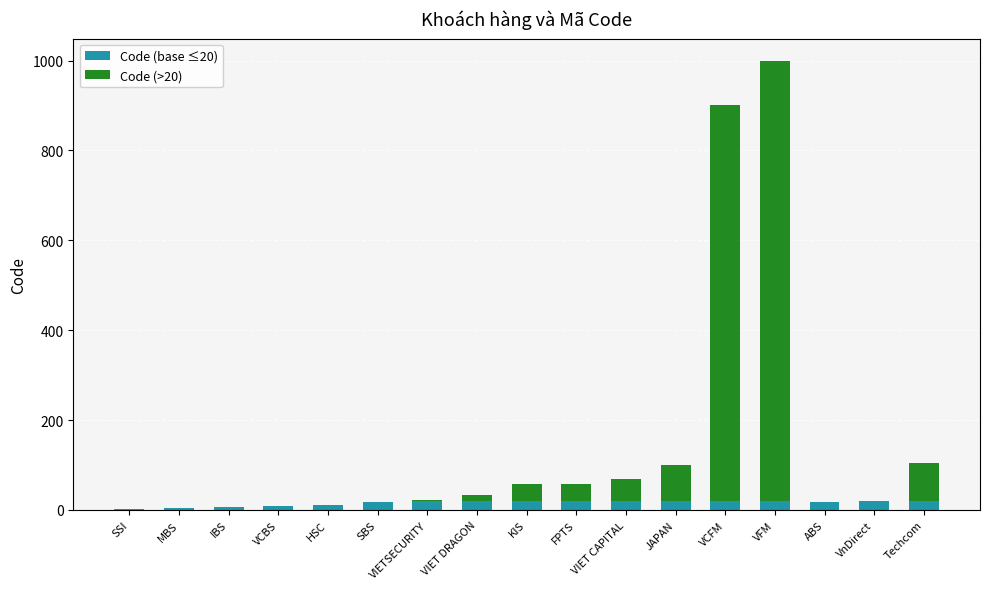

At which category is the sum across all series the highest?

VFM